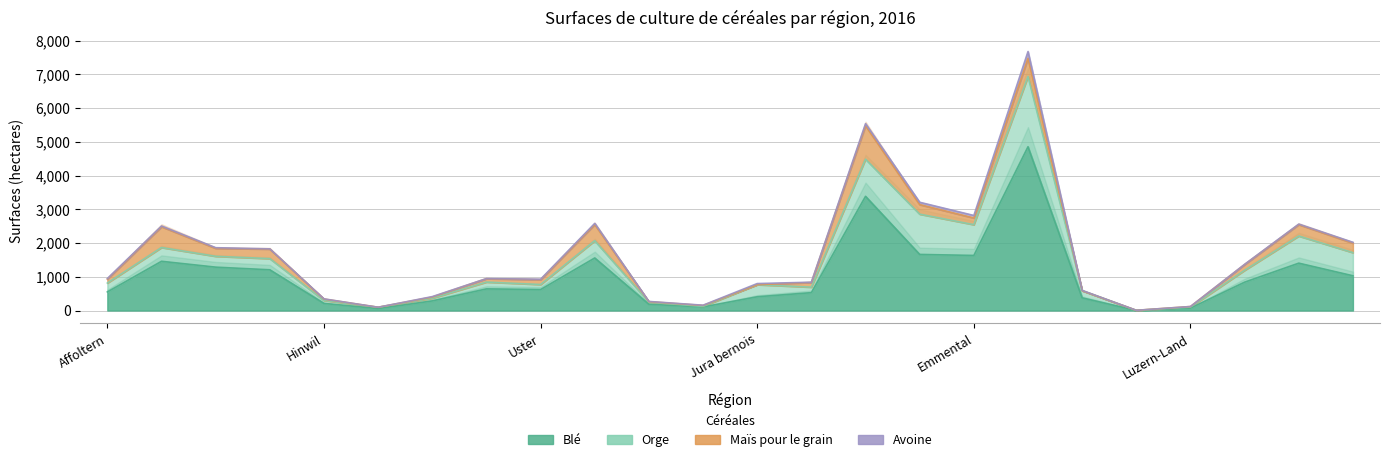

How many times do Avoine and Maïs pour le grain cross each other?

4